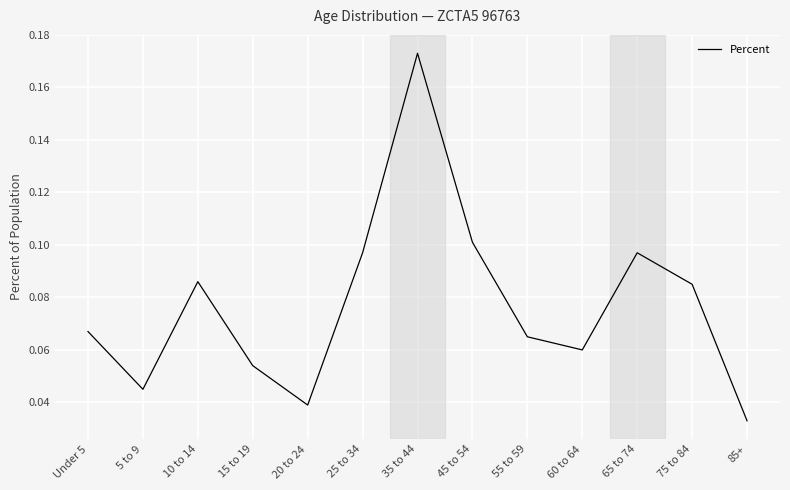

Which category has the lowest value across all series?

85+